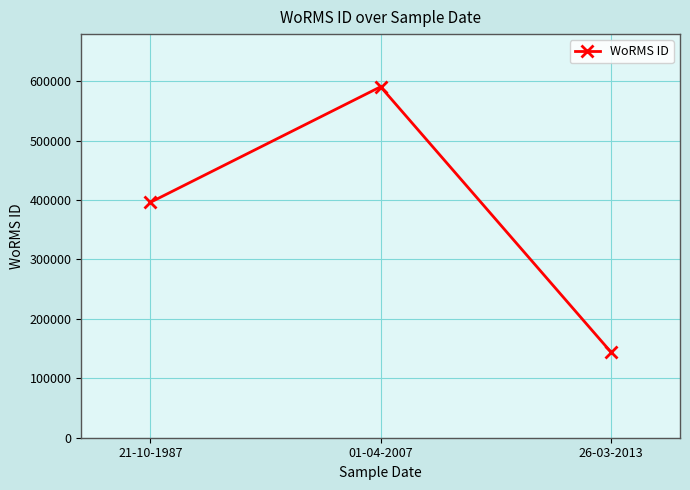

Where is the data nearest to the value 367266?

21-10-1987